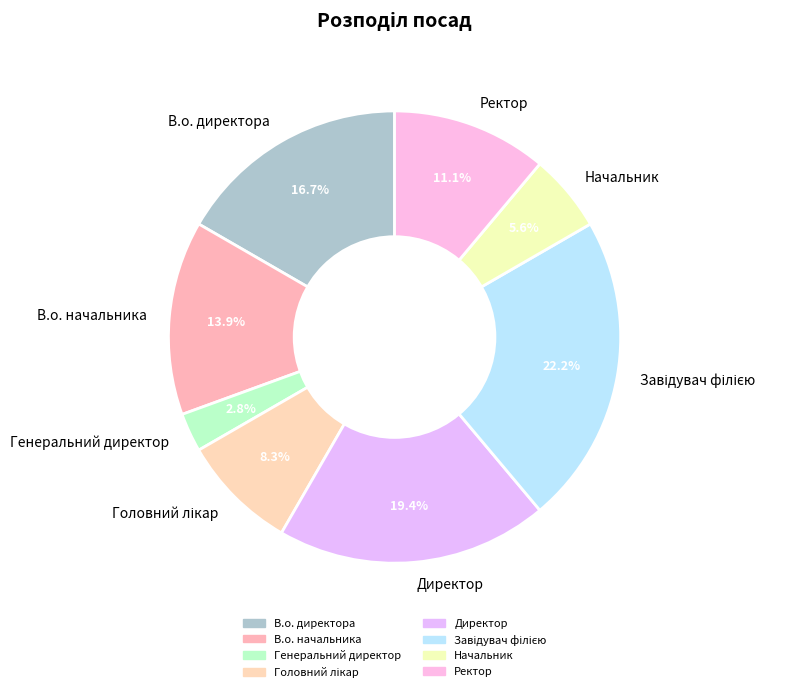

How many segments does this pie chart have?

8